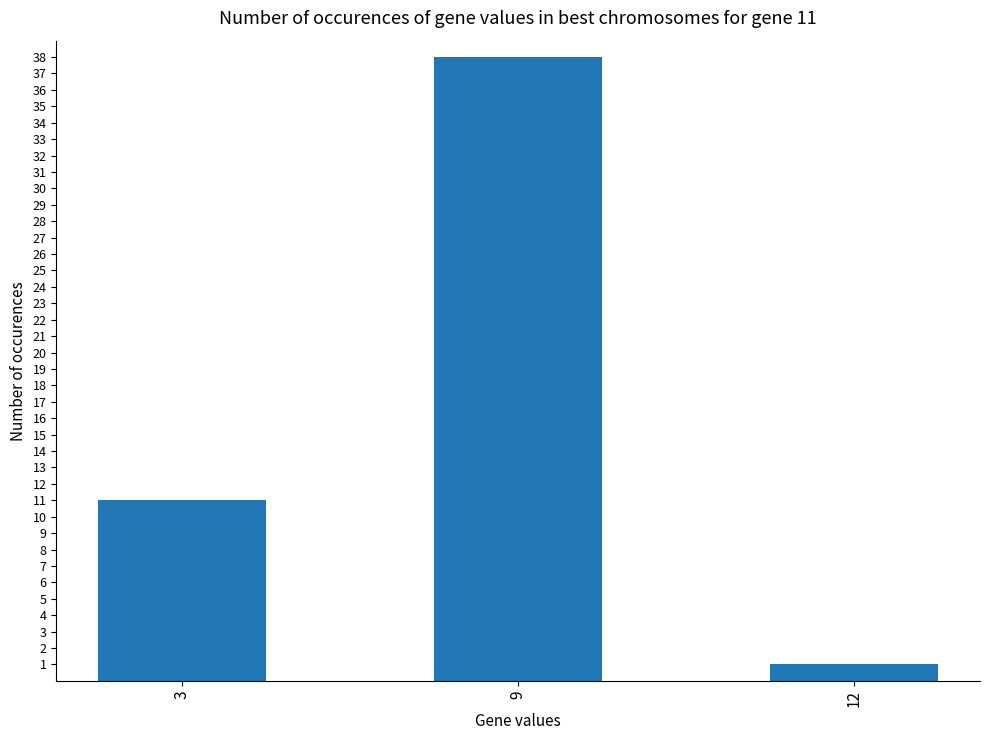

The chart shows a value of 38 at 9. True or false?

True